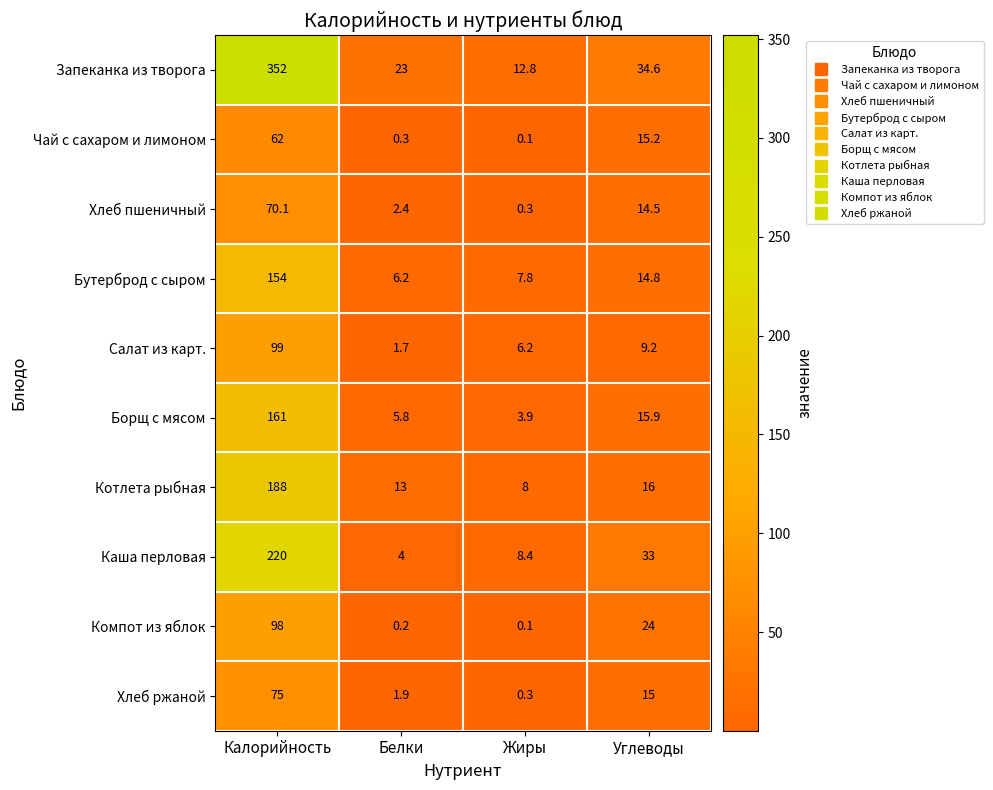

What is the smallest value displayed?

0.1